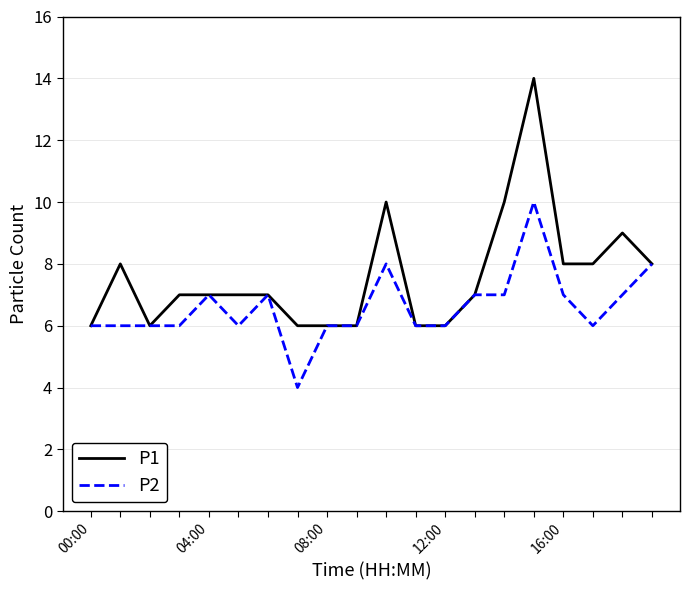

How many distinct data groups are displayed?

2